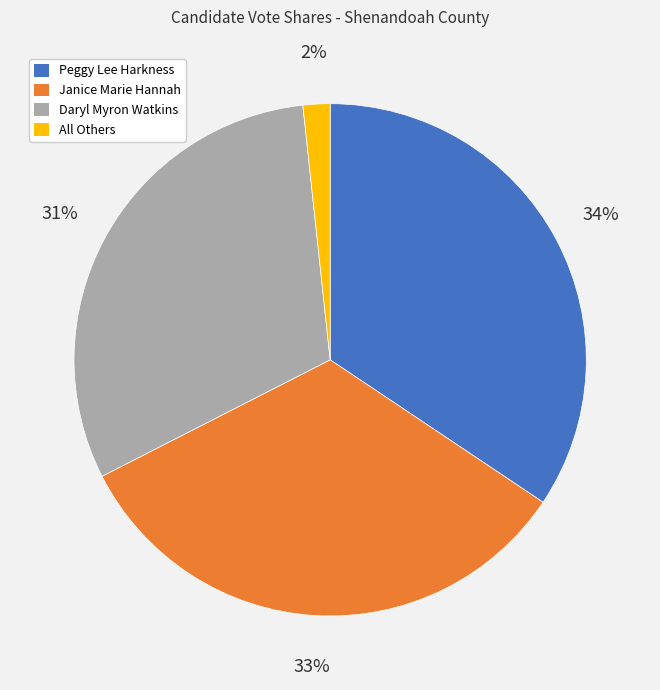

Do Janice Marie Hannah and Peggy Lee Harkness together represent more than half of the pie?

Yes